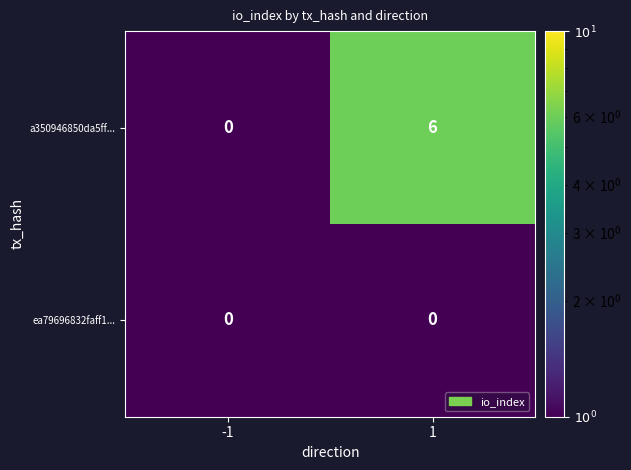

Is it true that a350946850da5ff... equals -3 at -1?

False